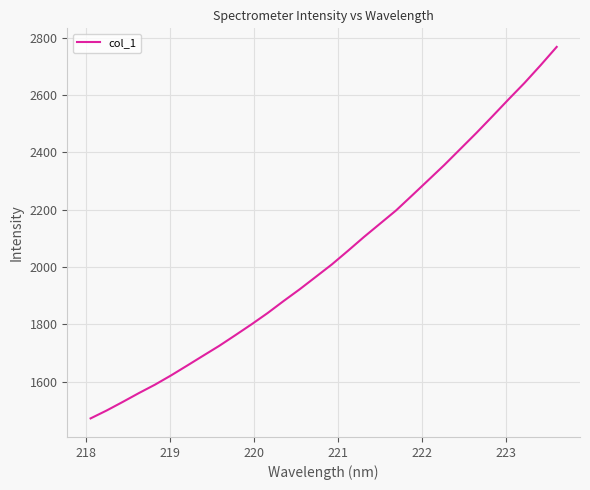

What is the maximum value shown in the chart?

2767.3